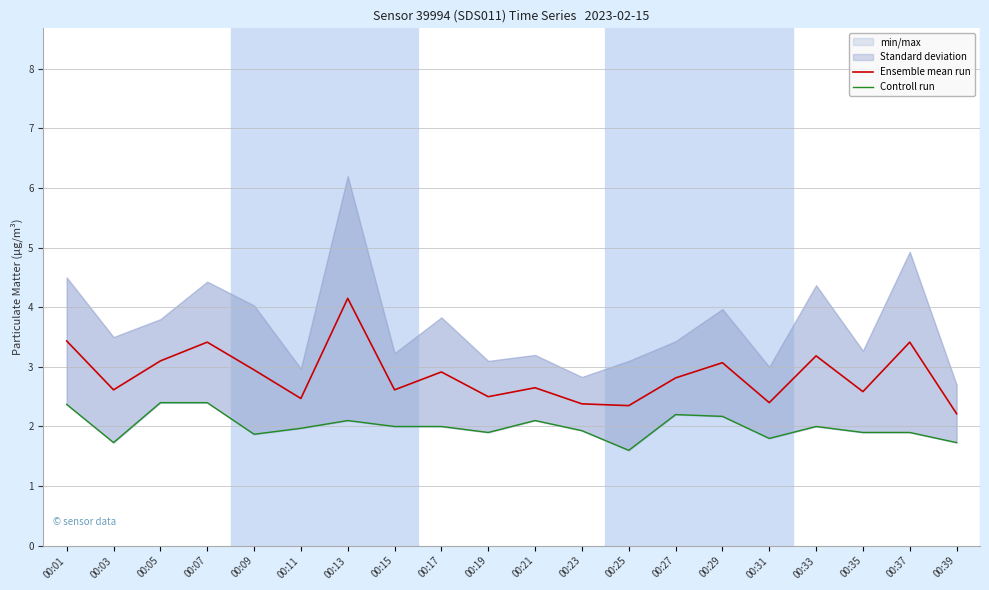

What is the minimum value for Ensemble mean run?

2.2